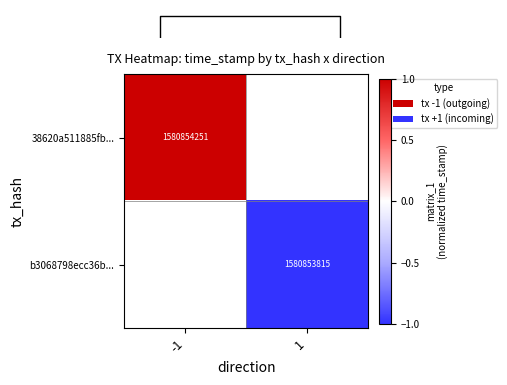

At -1, list the series in order from smallest to largest.

38620a511885fb..., b3068798ecc36b...